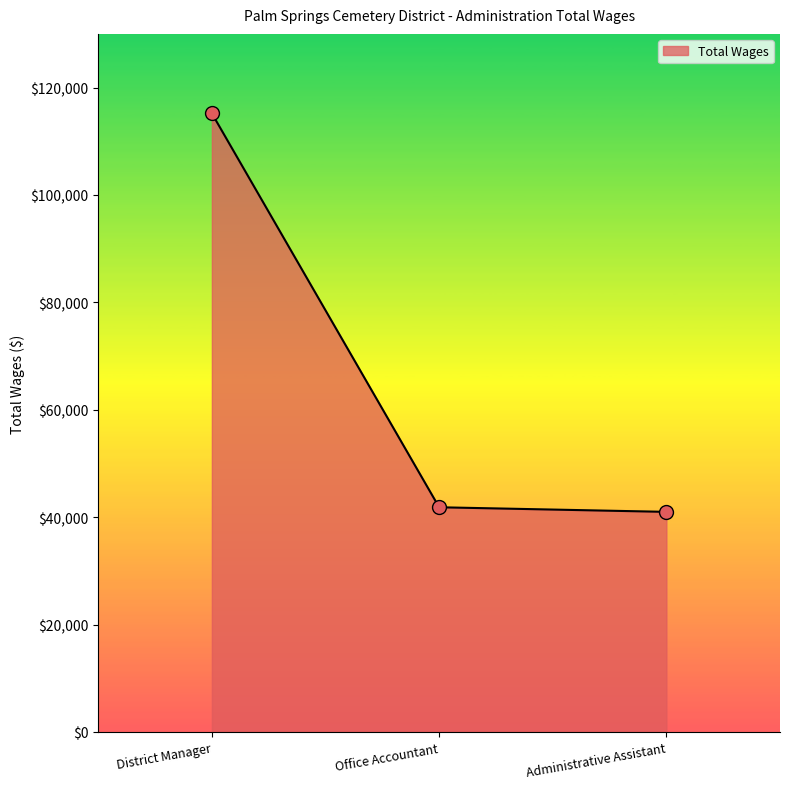

What is the change in value from District Manager to Administrative Assistant?

-74205